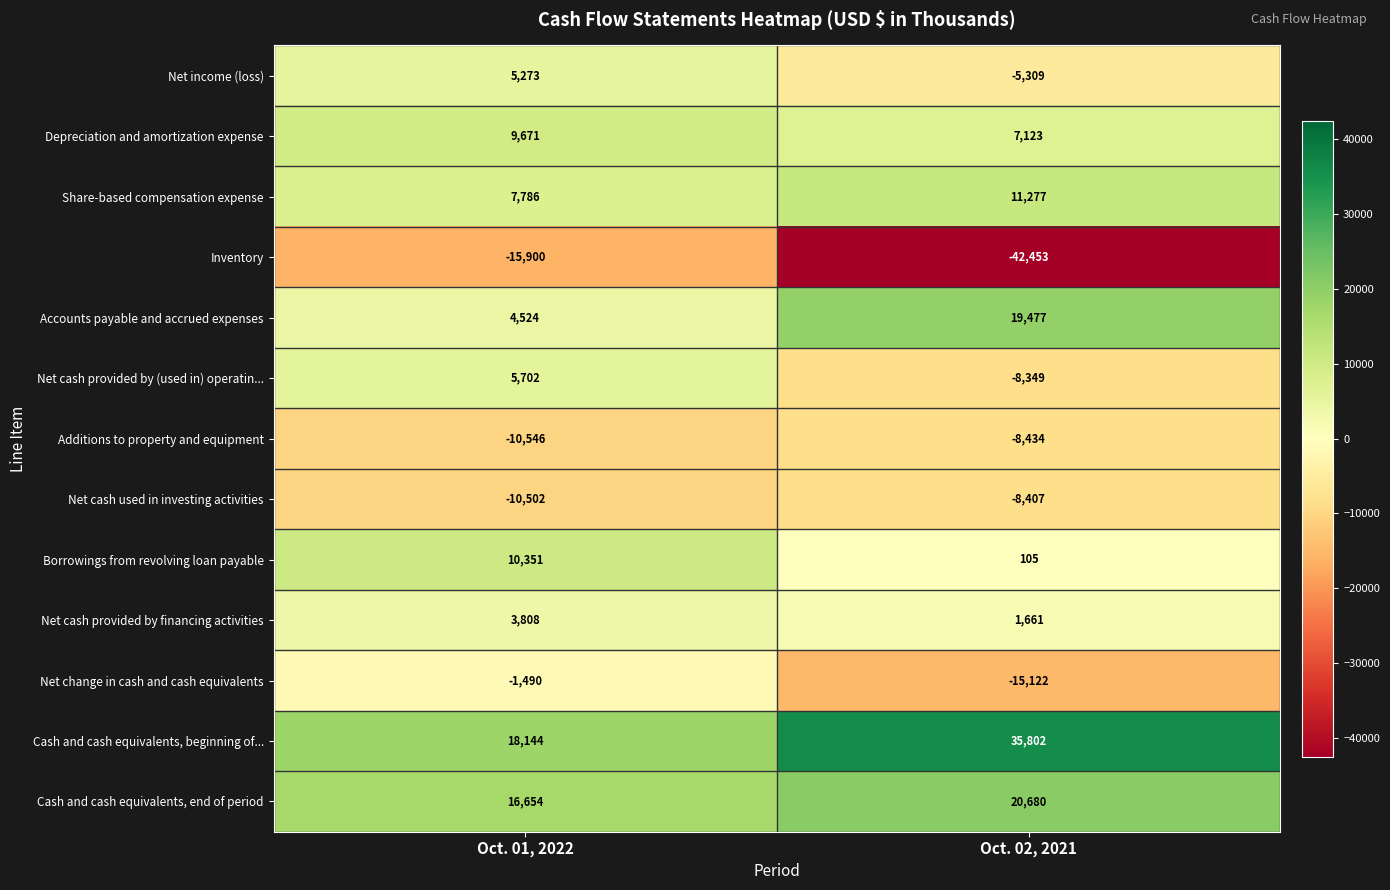

Which series changed the most between Oct. 01, 2022 and Oct. 02, 2021?

Inventory